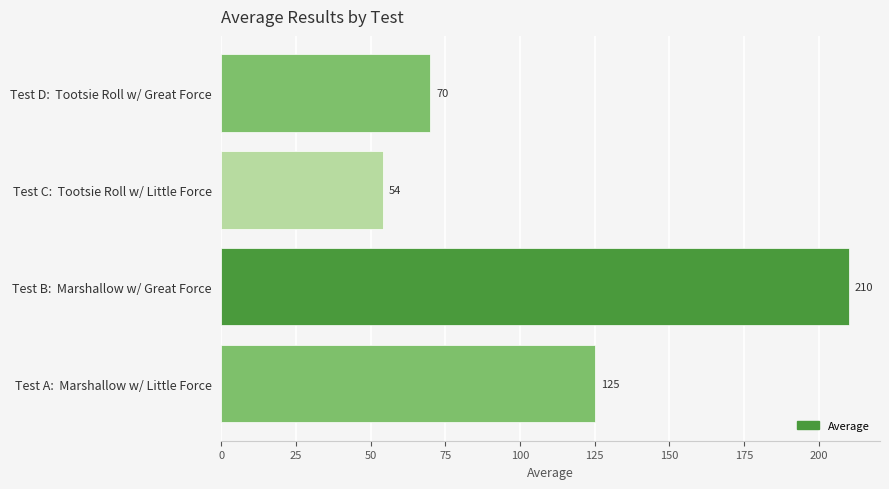

What is the smallest value displayed?

54